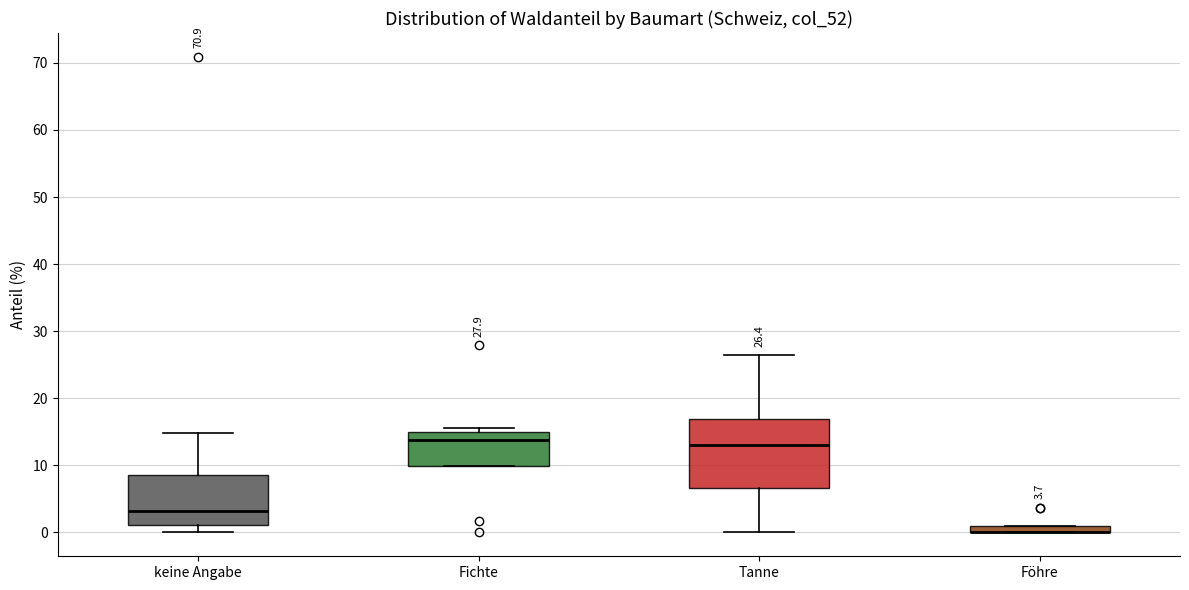

Comparing the boxes themselves (not the whiskers), which one is the tallest?

Tanne